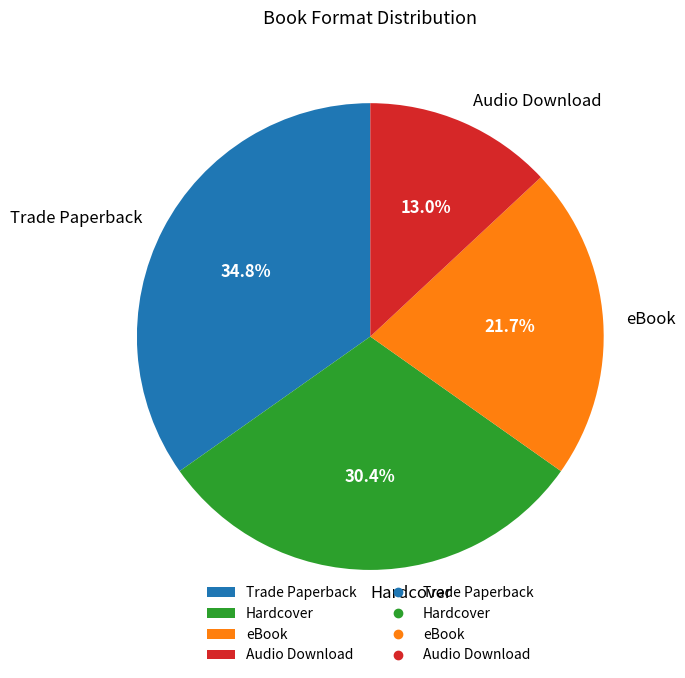

Rank the categories by value from lowest to highest.

Audio Download, eBook, Hardcover, Trade Paperback